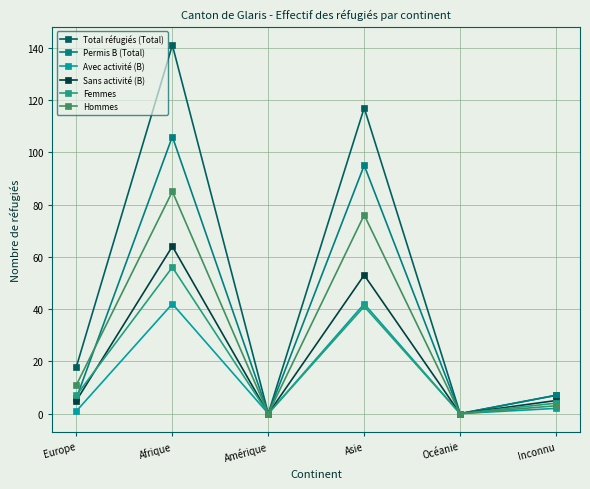

What is the label of the 3rd point from the left?

Amérique